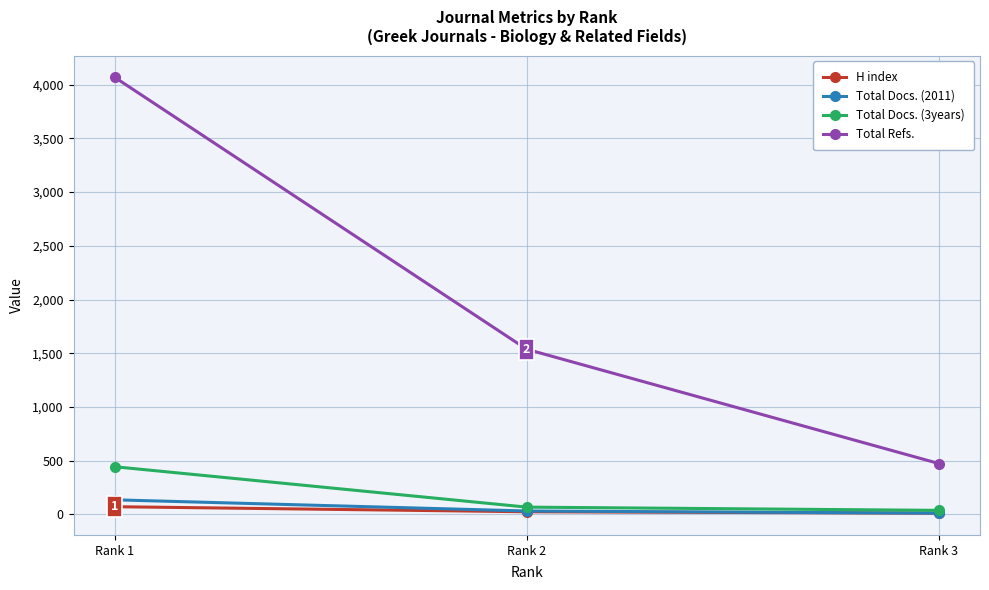

Which category has the lowest value in the Total Refs. series?

Rank 3